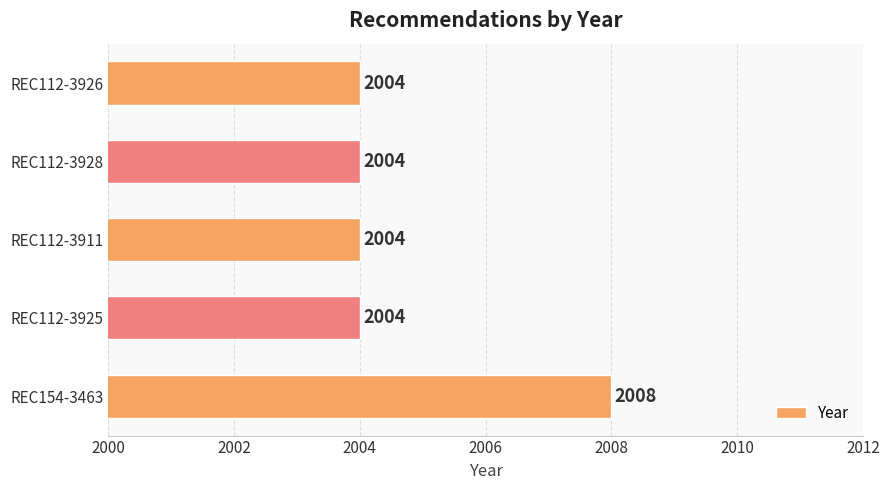

What is the difference between the maximum and minimum values?

4